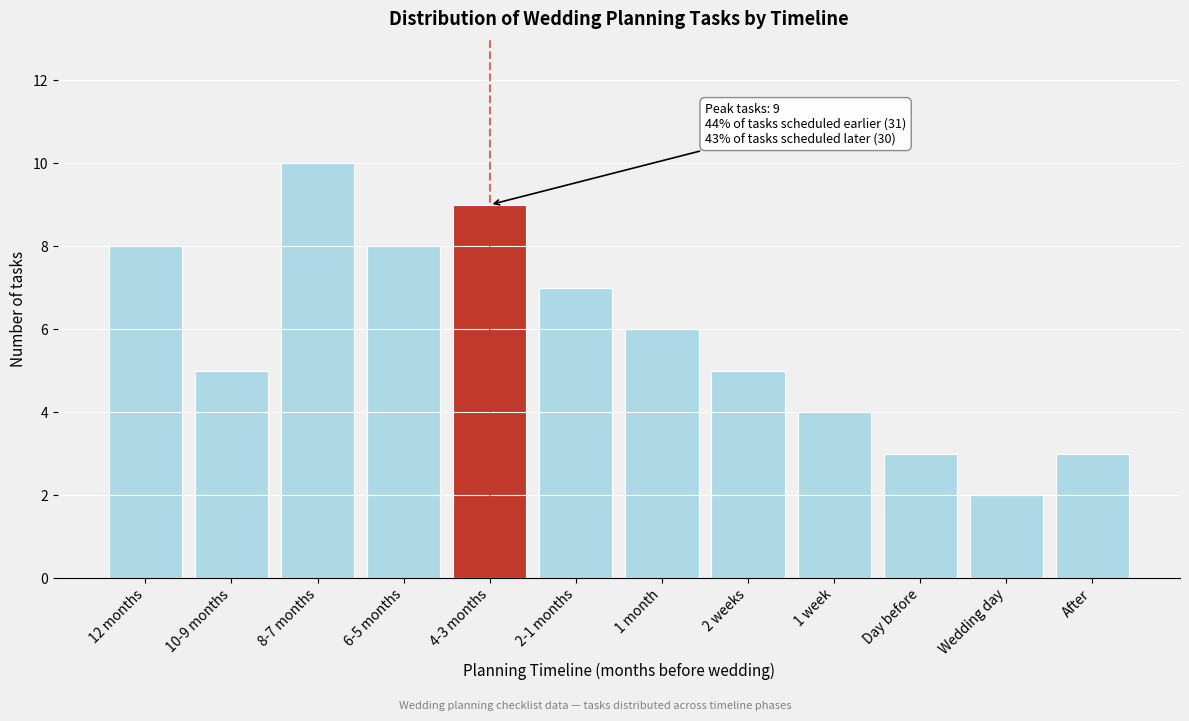

Reading right to left, transcribe all the data shown in this chart.

3	2	3	4	5	6	7	9	8	10	5	8